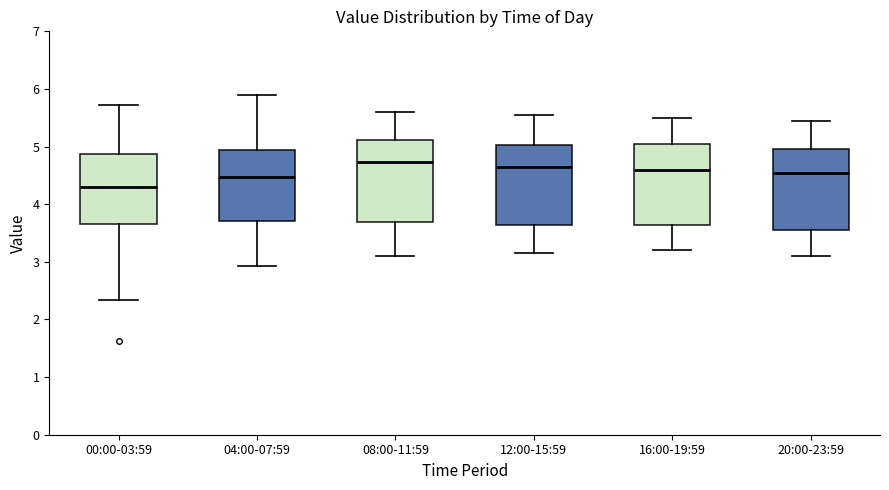

Where is the upper edge of the box for 08:00-11:59 on the y-axis? The values are not printed on the chart, so give them approximately, as read against the axis.

5.1